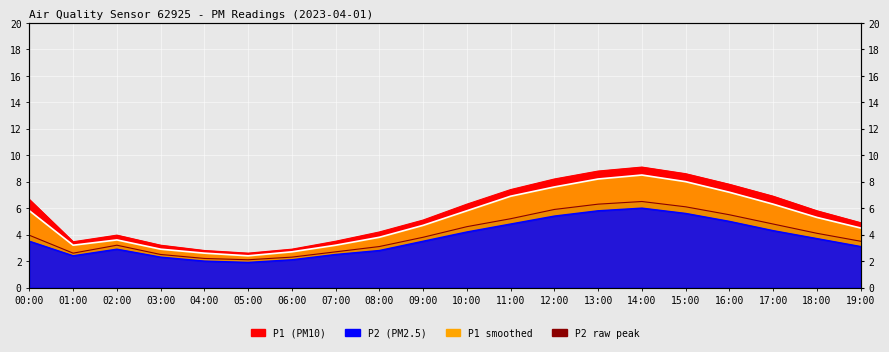

Reading left to right, list all the values displayed in this chart.

P1: 6.7	3.5	4.0	3.2	2.8	2.6	2.9	3.5	4.2	5.1	6.3	7.4	8.2	8.8	9.1	8.6	7.8	6.9	5.8	4.9
P2: 4.0	2.6	3.2	2.5	2.2	2.1	2.3	2.7	3.1	3.8	4.6	5.2	5.9	6.3	6.5	6.1	5.5	4.8	4.1	3.5
P1_smooth: 5.8	3.2	3.6	2.9	2.6	2.4	2.7	3.2	3.8	4.7	5.8	6.9	7.6	8.2	8.5	8.0	7.2	6.3	5.3	4.5
P2_smooth: 3.5	2.4	2.9	2.3	2.0	1.9	2.1	2.5	2.8	3.5	4.2	4.8	5.4	5.8	6.0	5.6	5.0	4.3	3.7	3.1